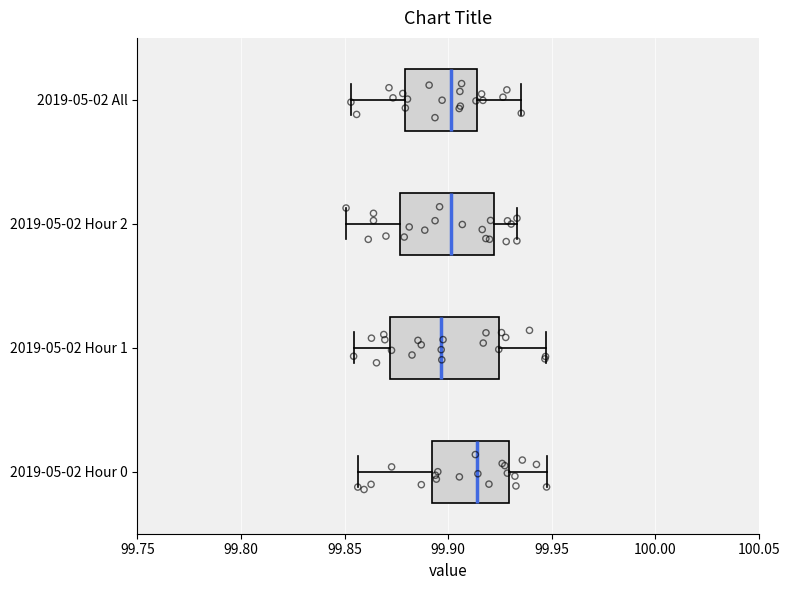

Where does the median line of the box for 2019-05-02 All sit on the x-axis? The values are not printed on the chart, so give them approximately, as read against the axis.

99.900